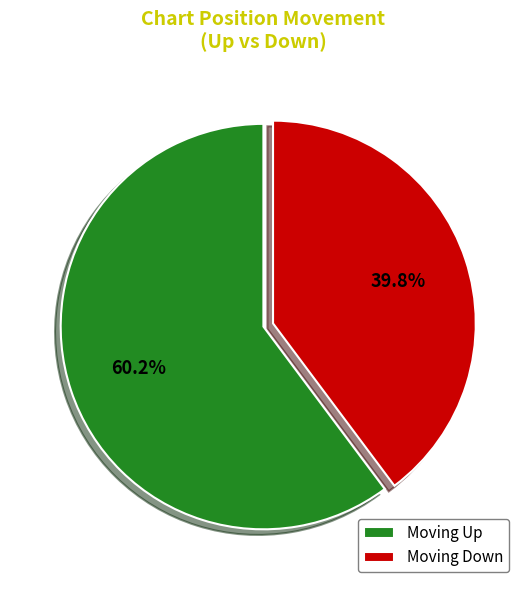

Does Moving Up account for over 50% of the chart?

Yes